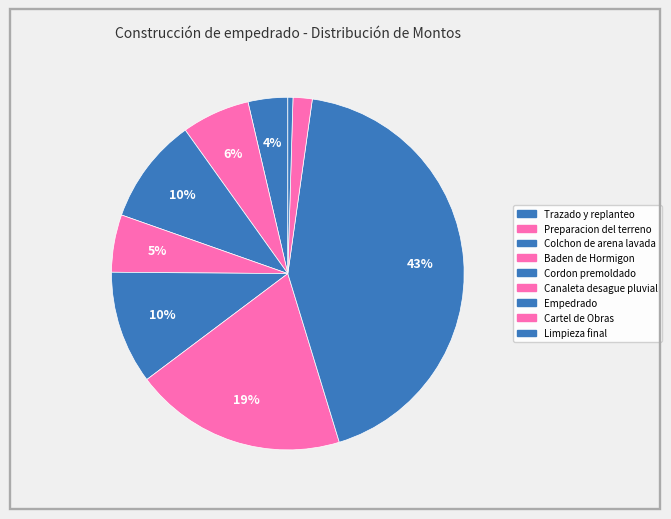

What is the smallest slice in the pie chart?

Limpieza final